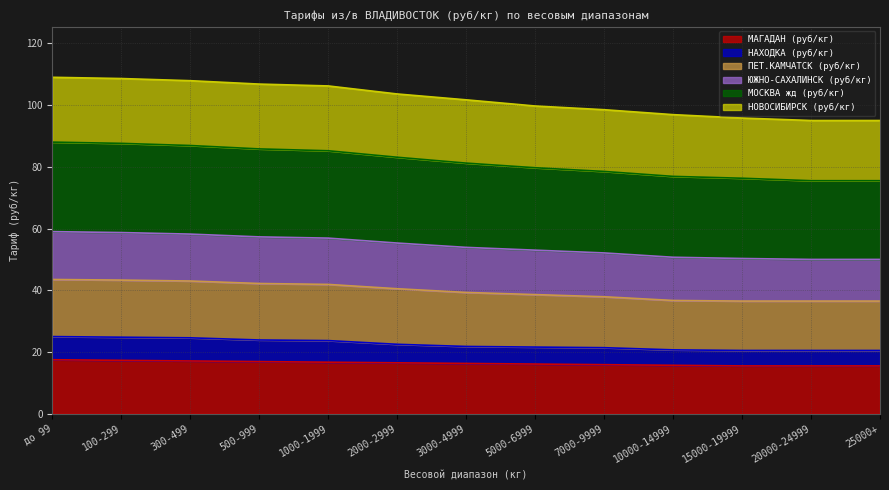

What is the average value of the НАХОДКА (руб/кг) series?

22.4